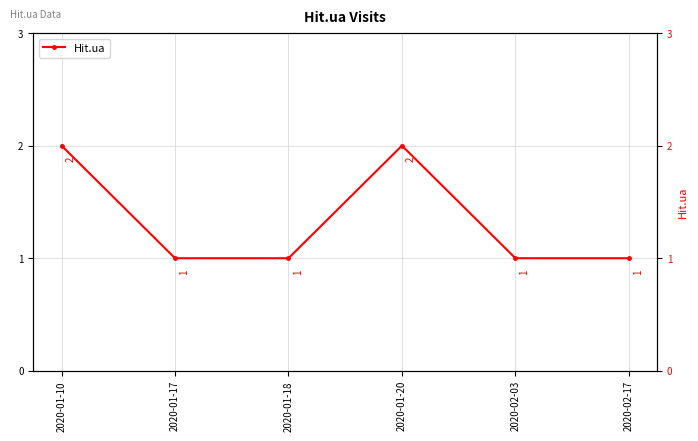

What is the maximum value shown in the chart?

2